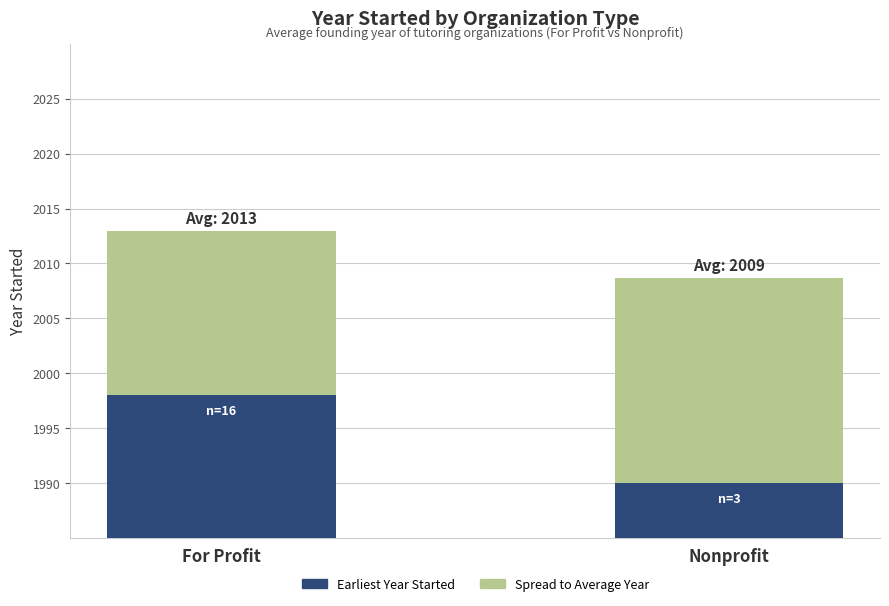

At how many categories does at least one series exceed 1151?

2